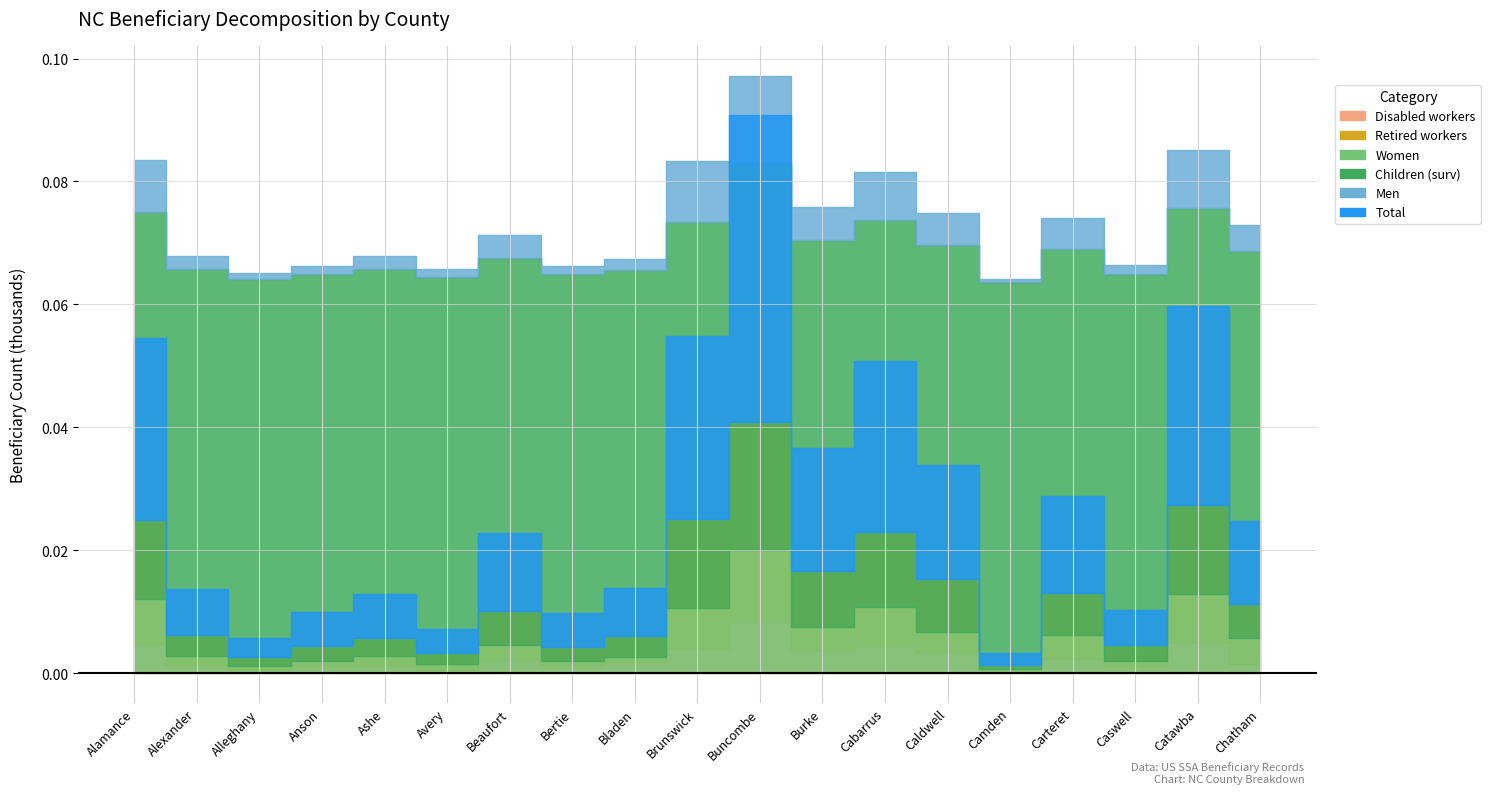

True or false: Retired workers has a value of 4900 at Alexander.

True